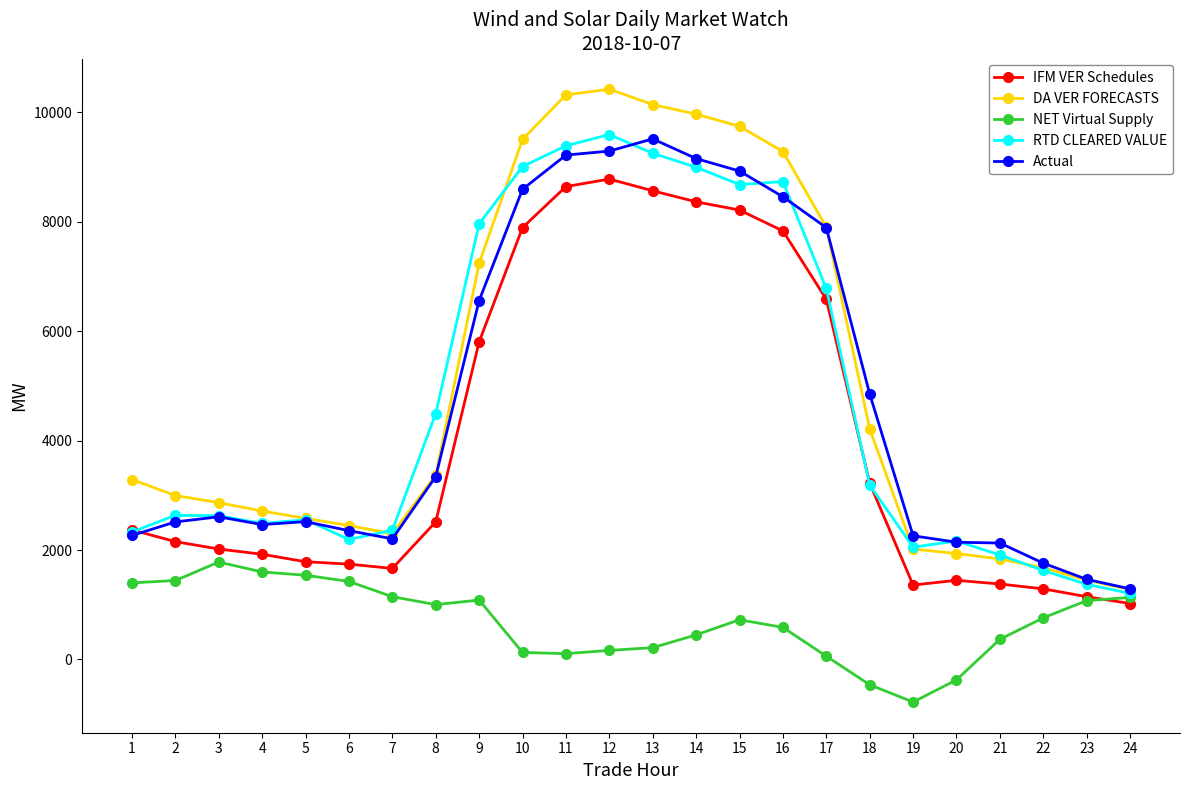

How many values in the NET Virtual Supply series are below 760?

12